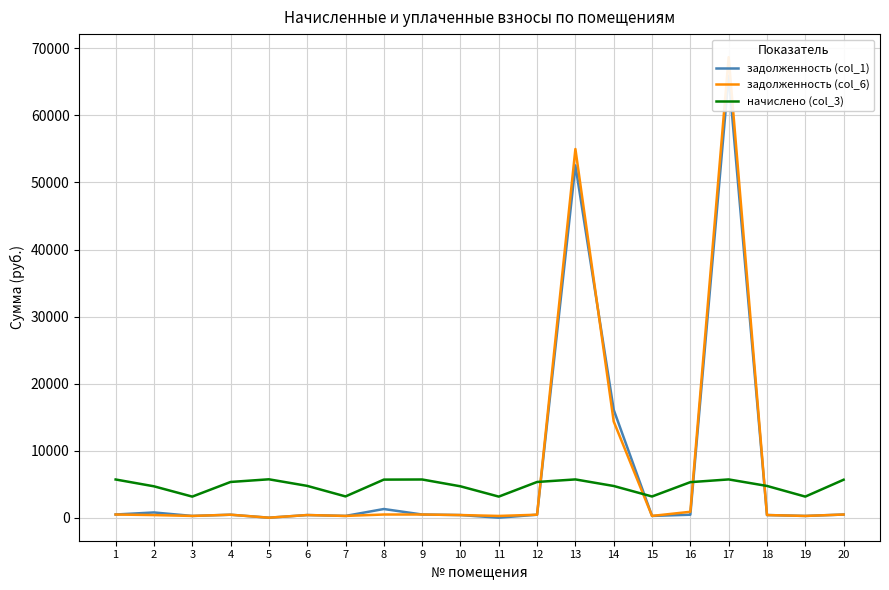

How many values in the задолженность (col_6) series are below 444?

10